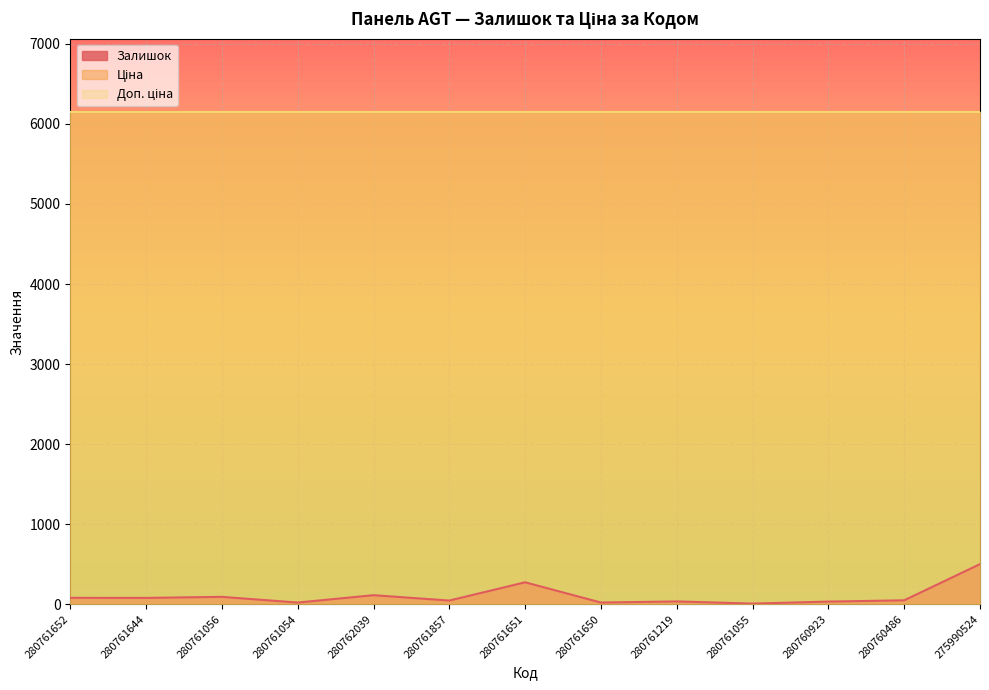

Reading left to right, list all the values displayed in this chart.

Залишок: 280761652=80.0	280761644=79.0	280761056=92.0	280761054=21.0	280762039=113.0	280761857=46.0	280761651=274.0	280761650=21.0	280761219=35.0	280761055=8.0	280760923=33.0	280760486=49.0	275990524=501.0
Ціна: 280761652=6143.2	280761644=6143.2	280761056=6143.2	280761054=6143.2	280762039=6143.2	280761857=6143.2	280761651=6143.2	280761650=6143.2	280761219=6143.2	280761055=6143.2	280760923=6143.2	280760486=6143.2	275990524=6143.2
Доп. ціна: 280761652=6143.2	280761644=6143.2	280761056=6143.2	280761054=6143.2	280762039=6143.2	280761857=6143.2	280761651=6143.2	280761650=6143.2	280761219=6143.2	280761055=6143.2	280760923=6143.2	280760486=6143.2	275990524=6143.2